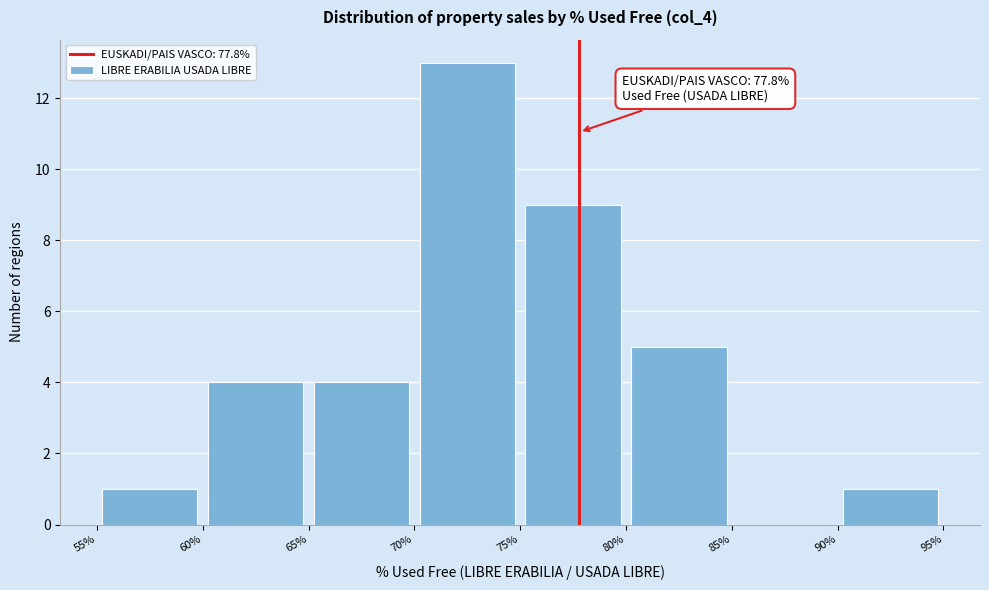

Which range on the x-axis has the tallest bar?

70% to 75%